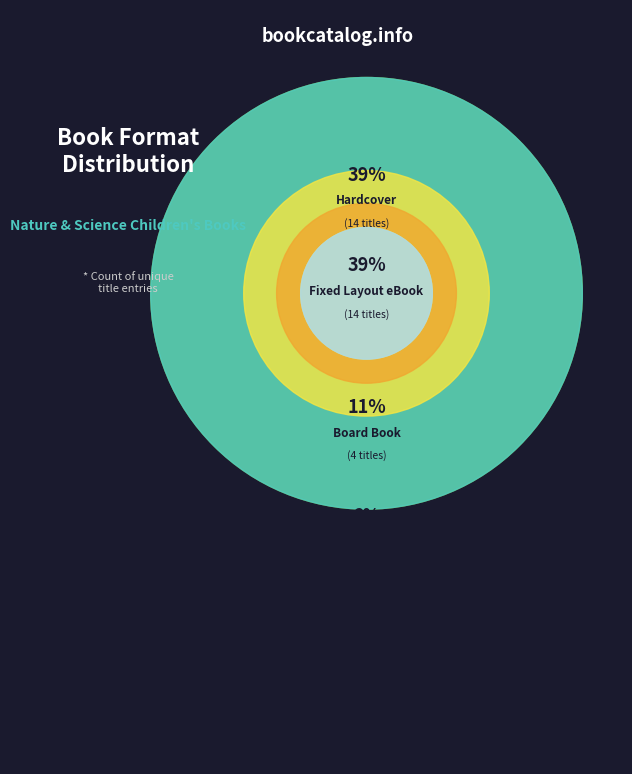

To the nearest percent, what percentage of the pie is Paper Over Board?

3%